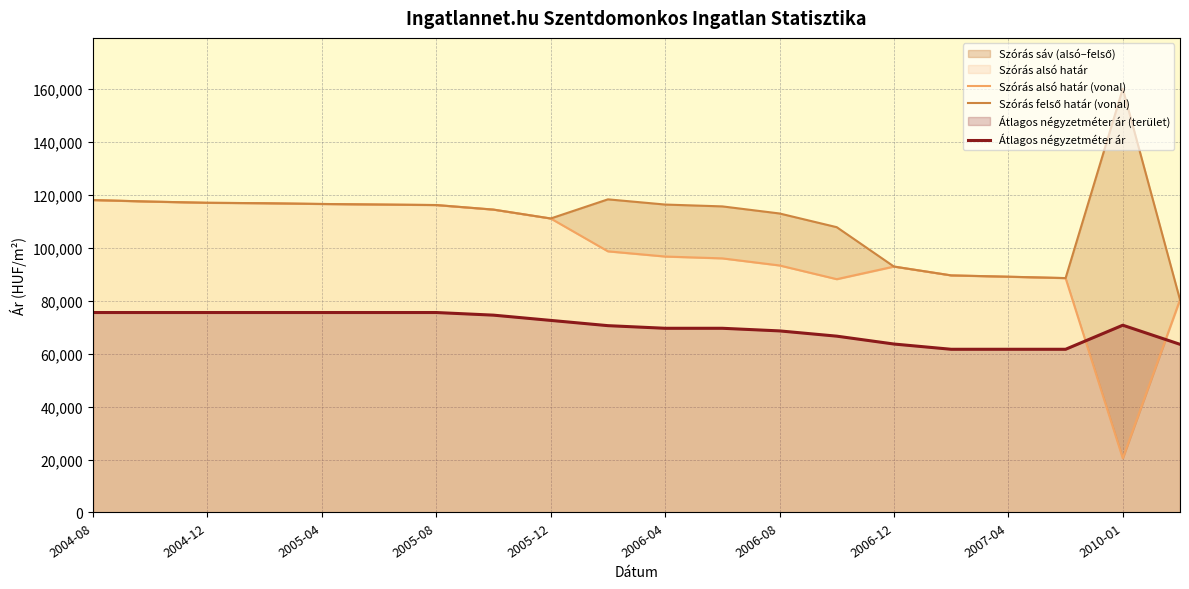

What is the highest value of the Átlagos négyzetméter ár series?

75555